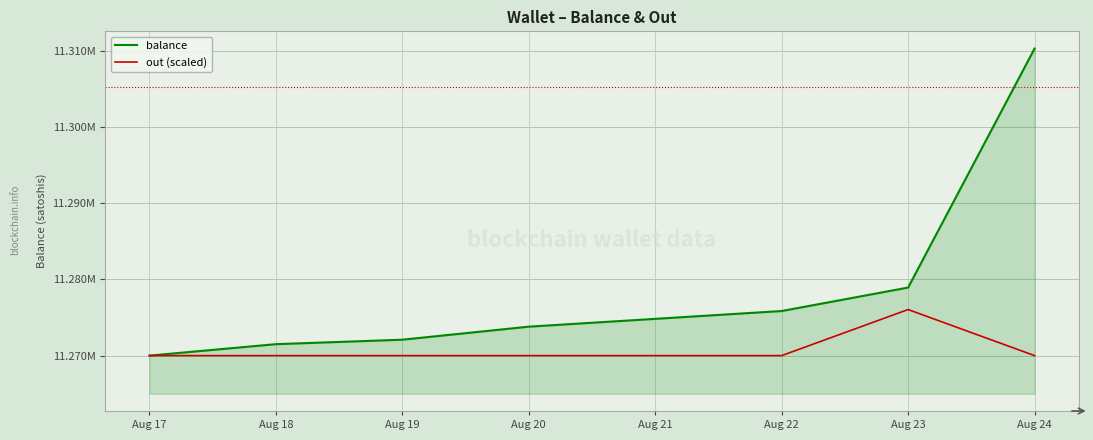

What is the difference between the maximum and minimum values in the out (scaled) series?

6042.4